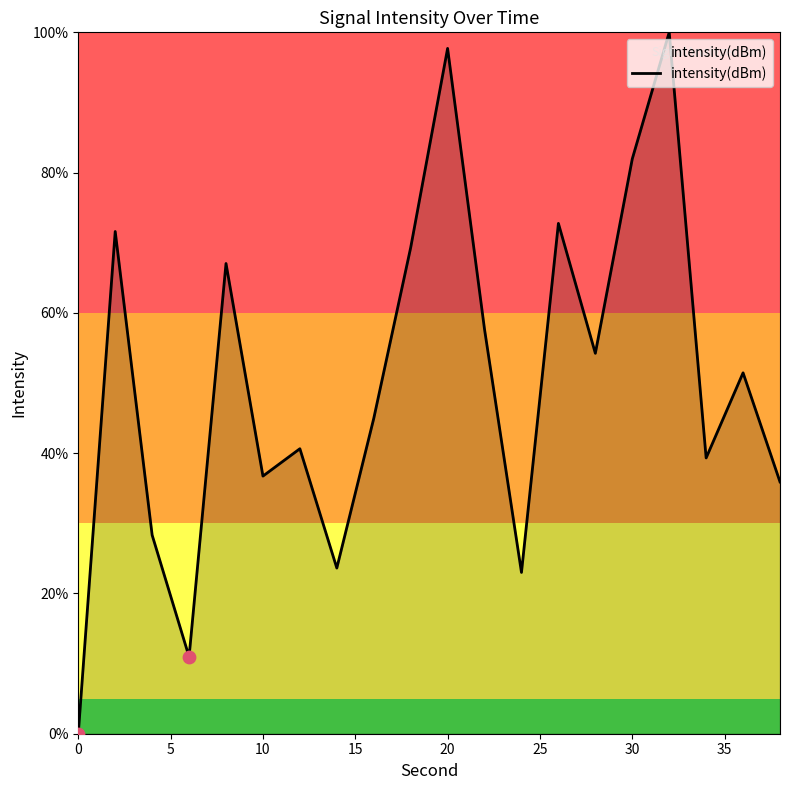

What is the greatest value displayed?

100.0